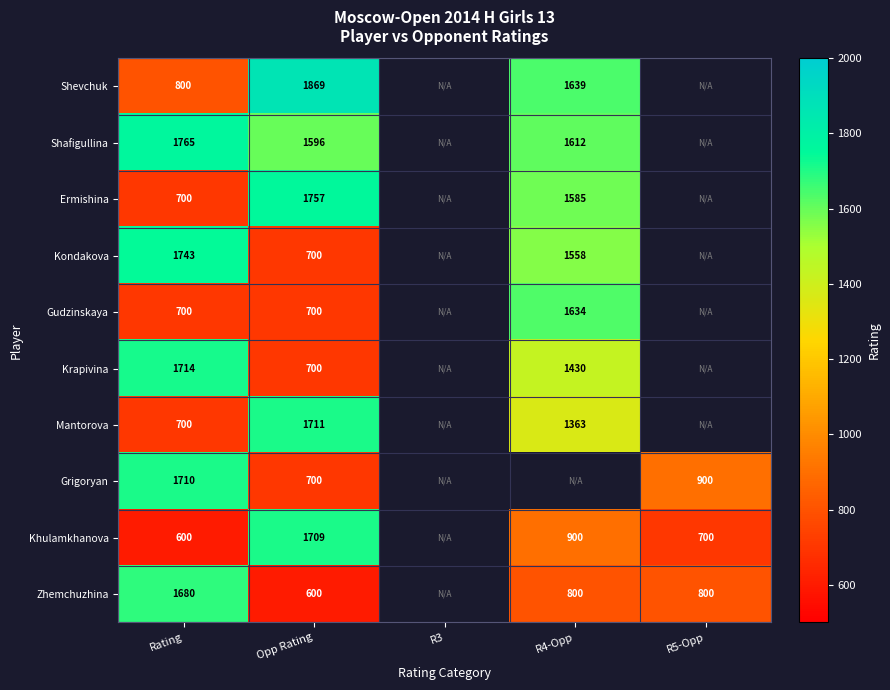

At how many categories does at least one series exceed 671?

4